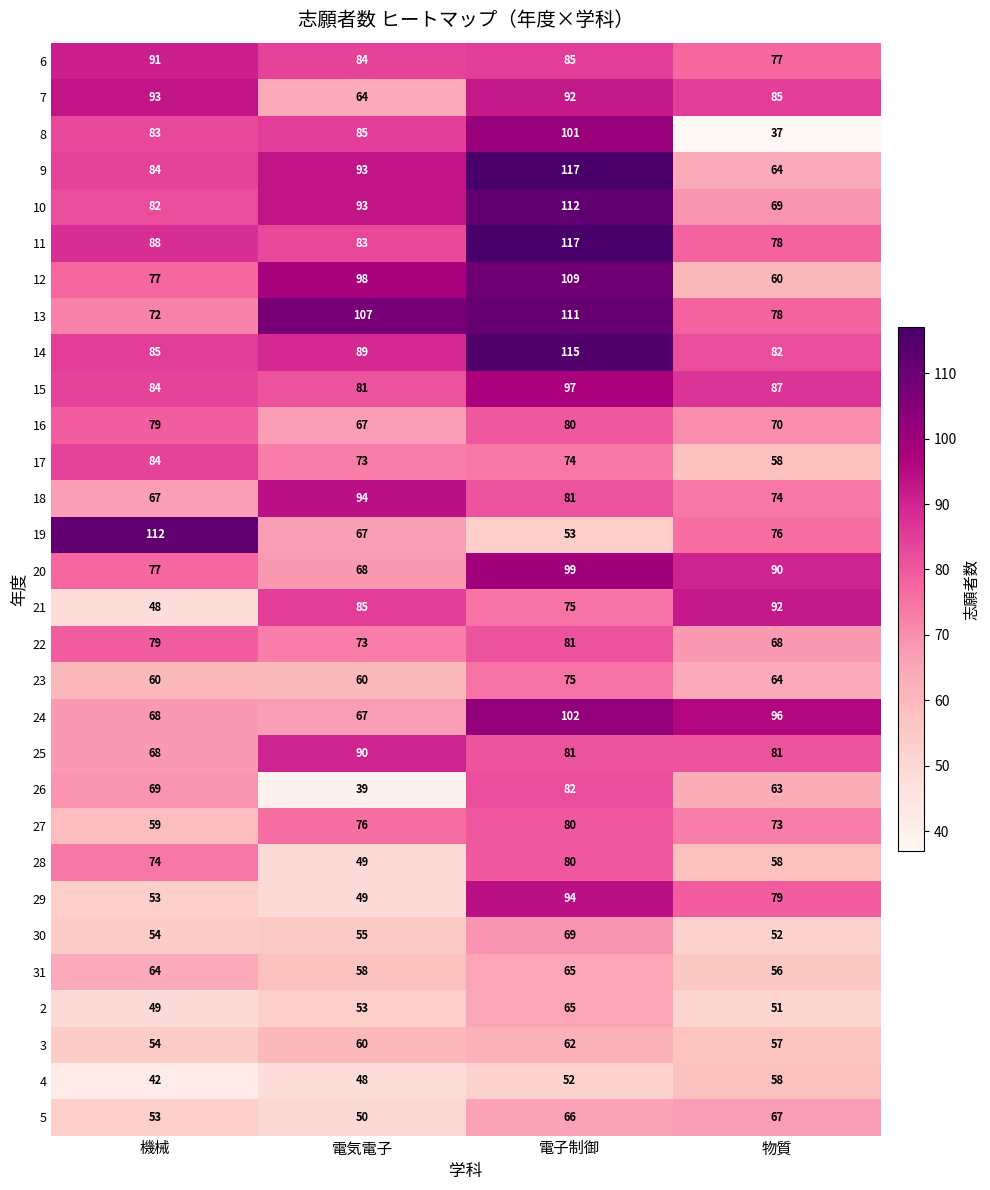

What is the difference between the highest and lowest values at 機械?

70